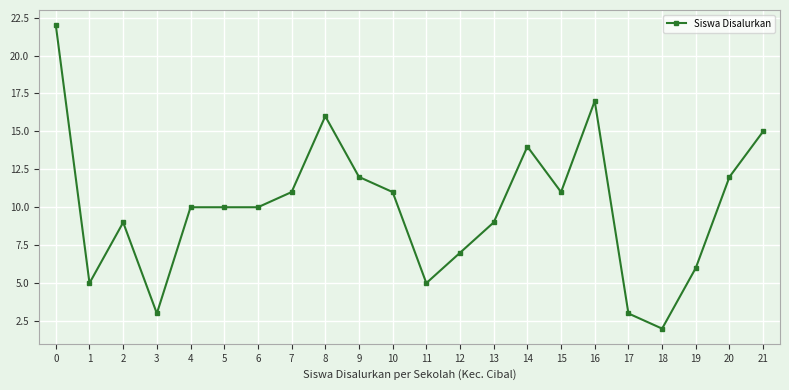

Between 3 and 10, which is larger?

10